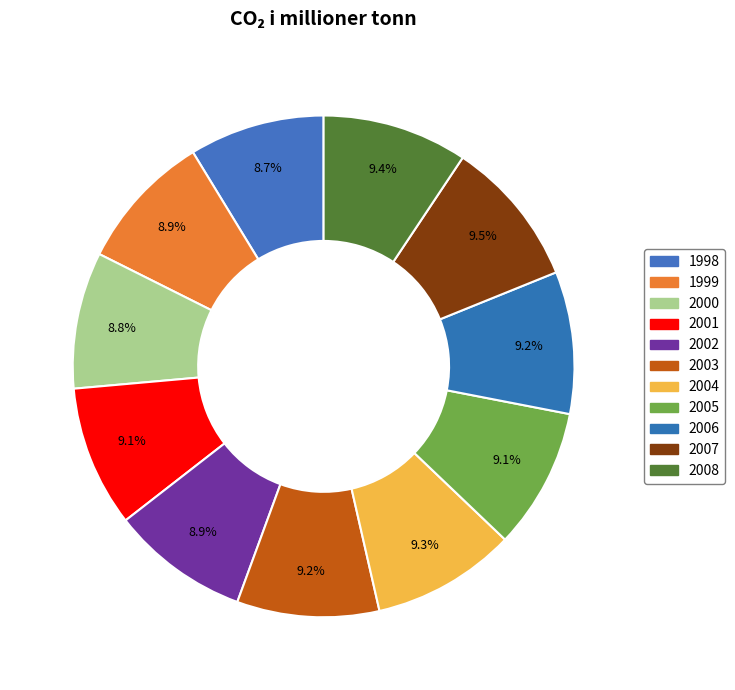

To the nearest percent, what percentage of the pie is 2007?

10%